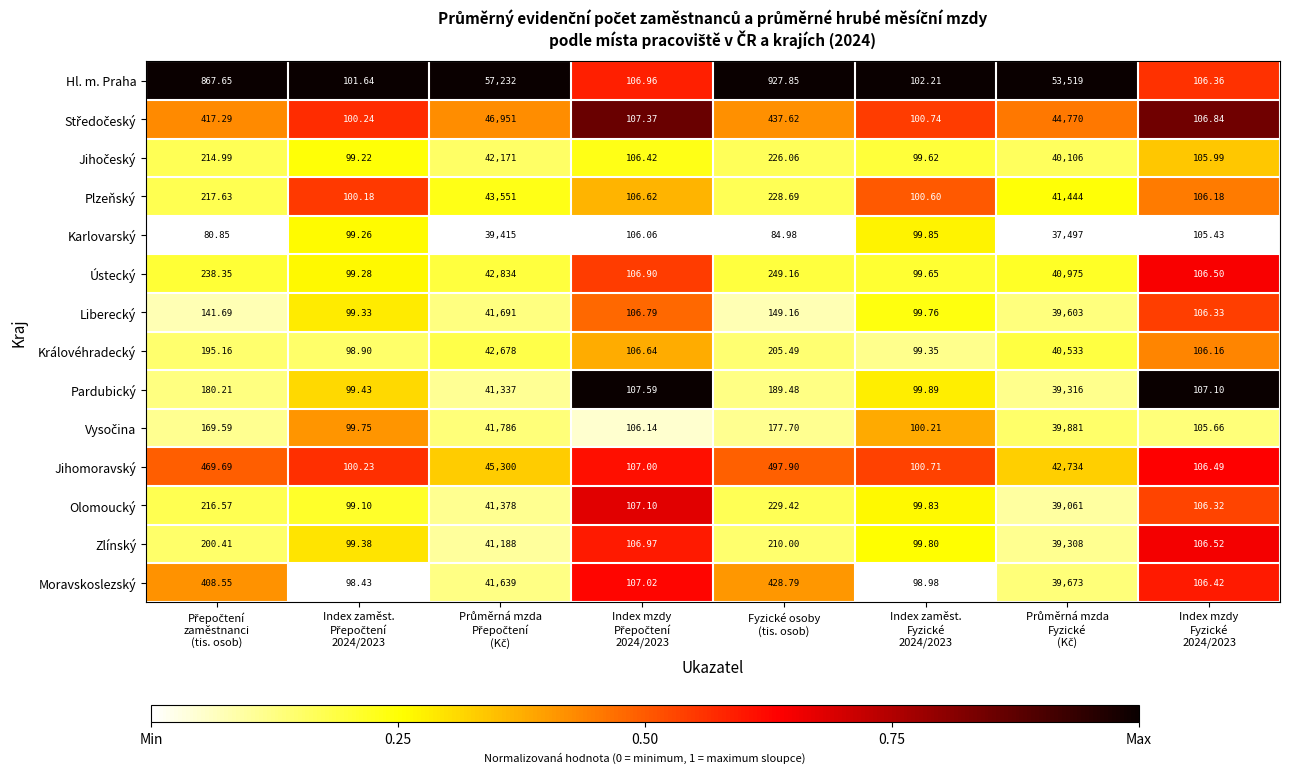

Which series has the largest total across all categories?

Hl. m. Praha